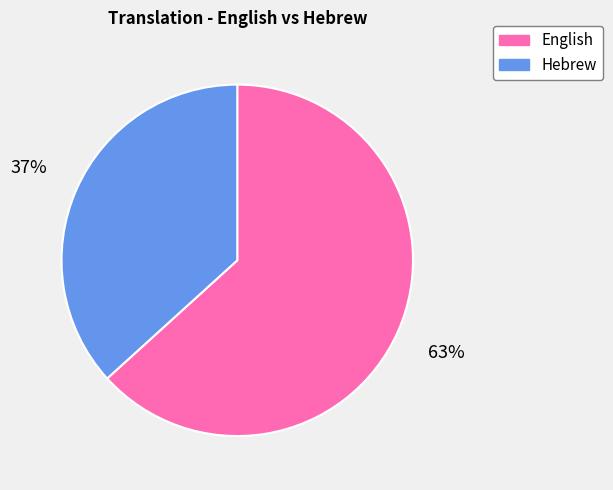

Count the number of slices in the pie.

2